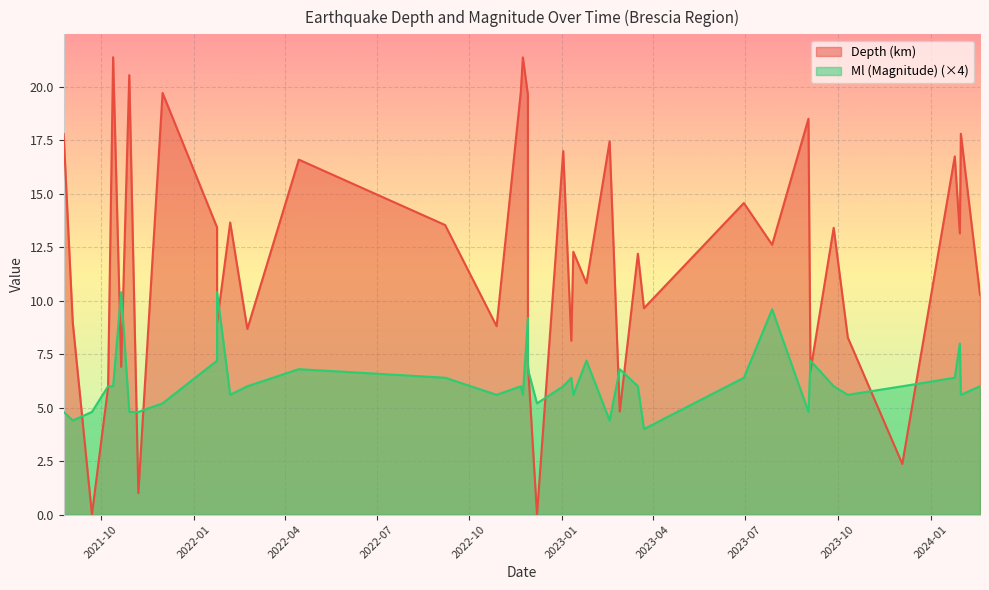

Which label corresponds to the smallest value in the chart?

2022-12-07